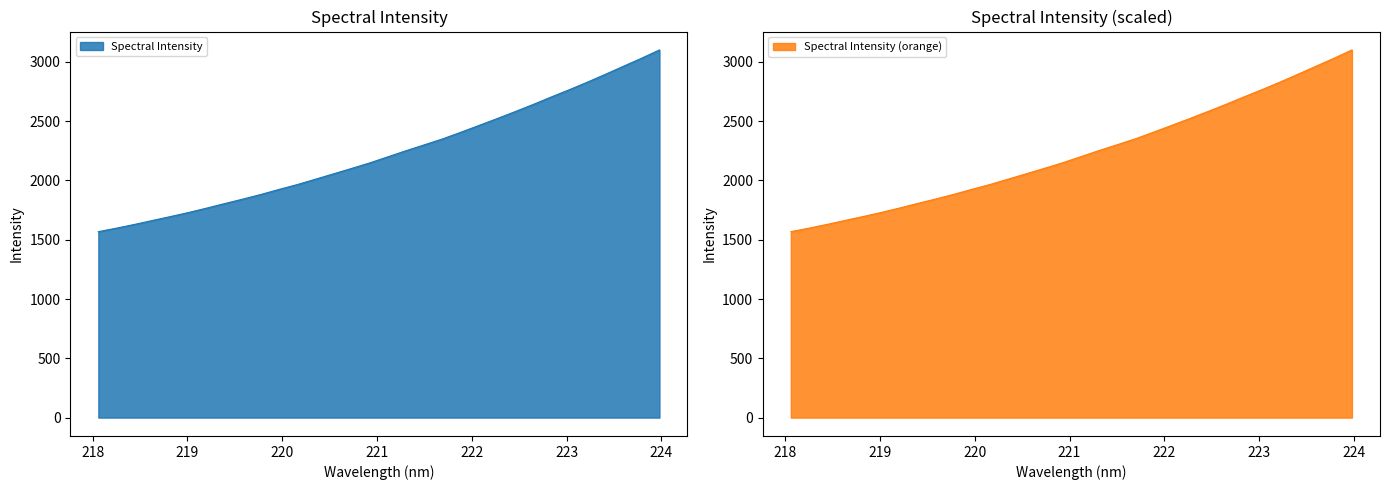

At which label does the data first exceed 2199?

221.1174